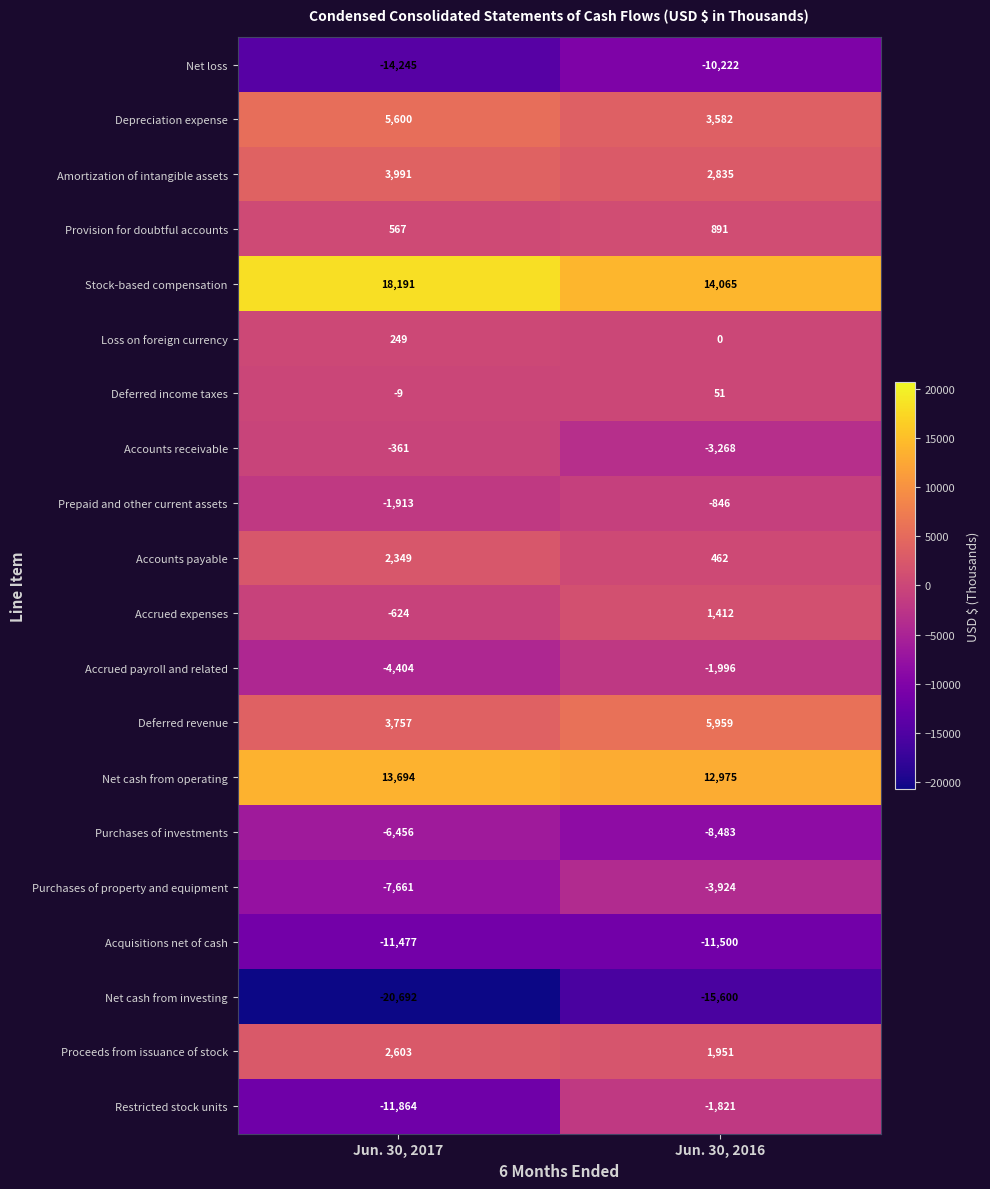

The Loss on foreign currency series shows 0 at Jun. 30, 2016. True or false?

True